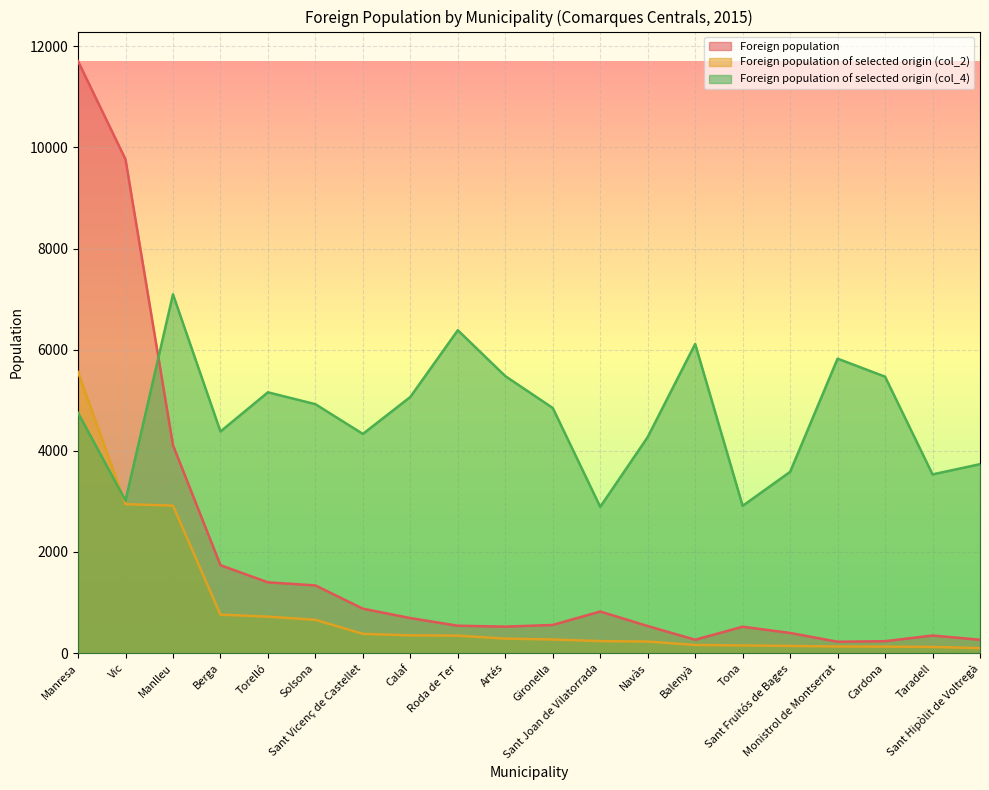

What is the difference between the Foreign population values at Gironella and Manresa?

11147